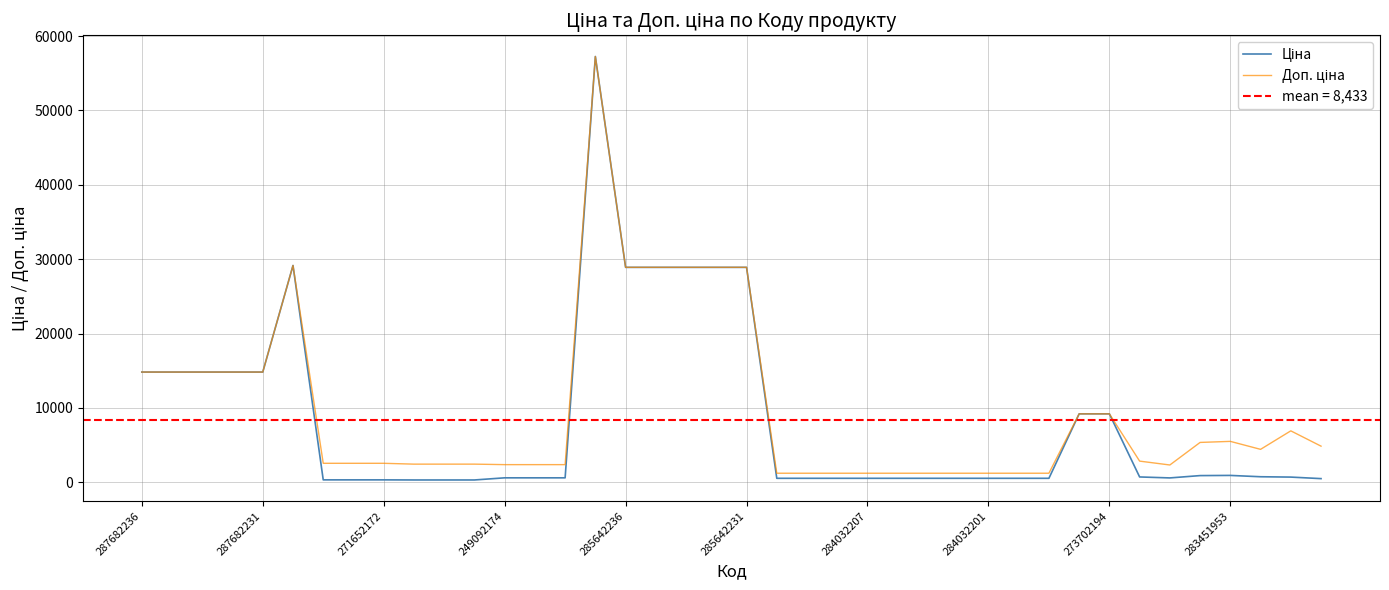

Which label corresponds to the largest value in the chart?

15